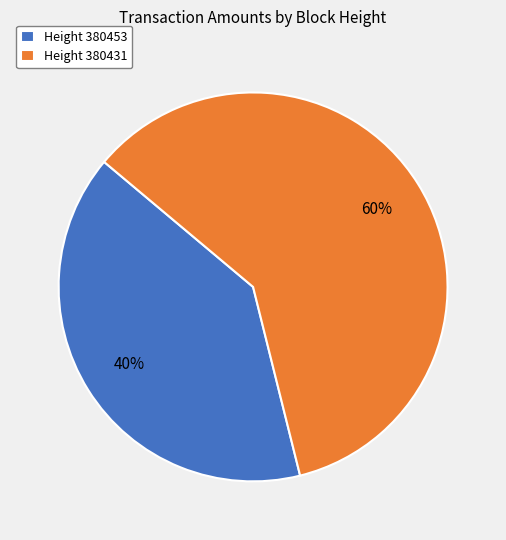

How many slices are in this pie chart?

2